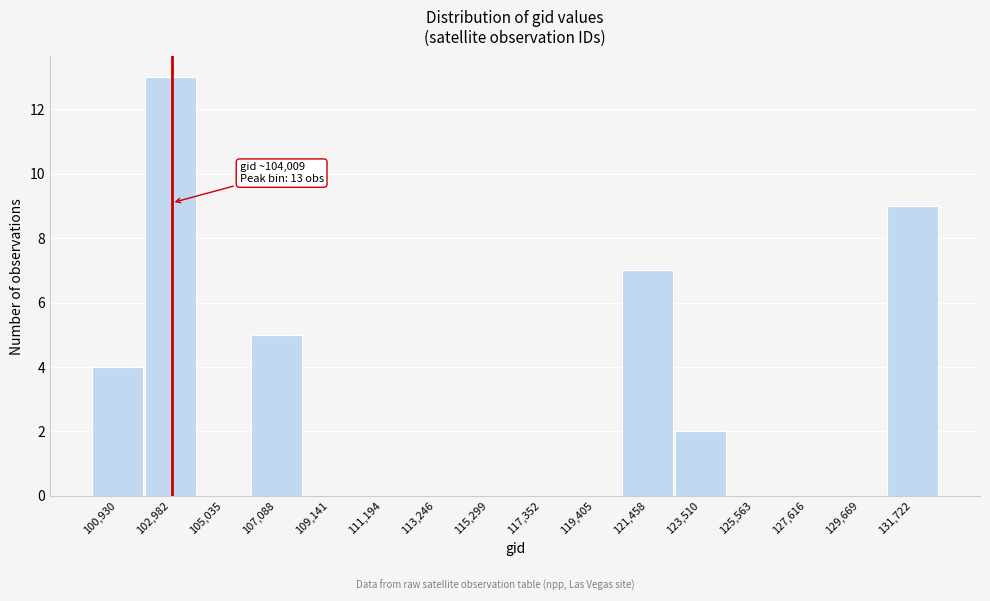

Reading left to right, what are all the values shown in this chart?

100,930=4	102,982=13	105,035=0	107,088=5	109,141=0	111,194=0	113,246=0	115,299=0	117,352=0	119,405=0	121,458=7	123,510=2	125,563=0	127,616=0	129,669=0	131,722=9